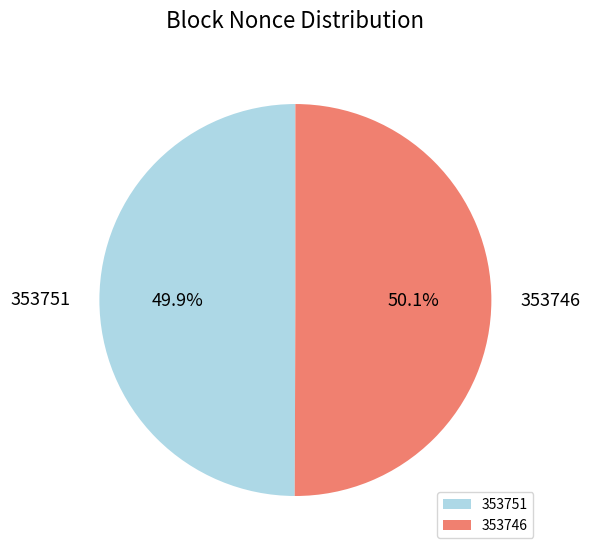

What portion of the pie excludes 353751?

50.1%